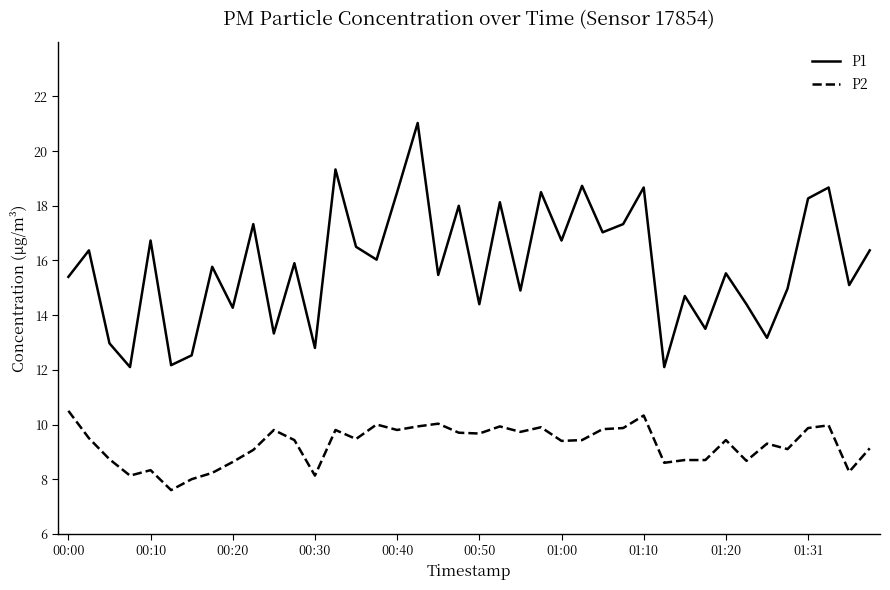

List the series in order of their peak value, highest first.

P1, P2